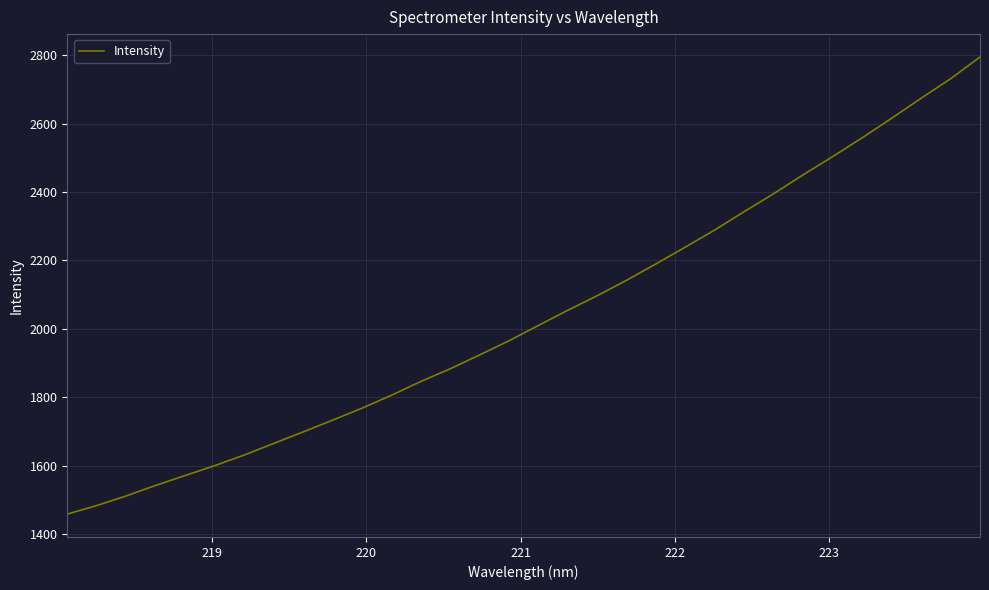

What is the minimum value shown in the chart?

1458.7